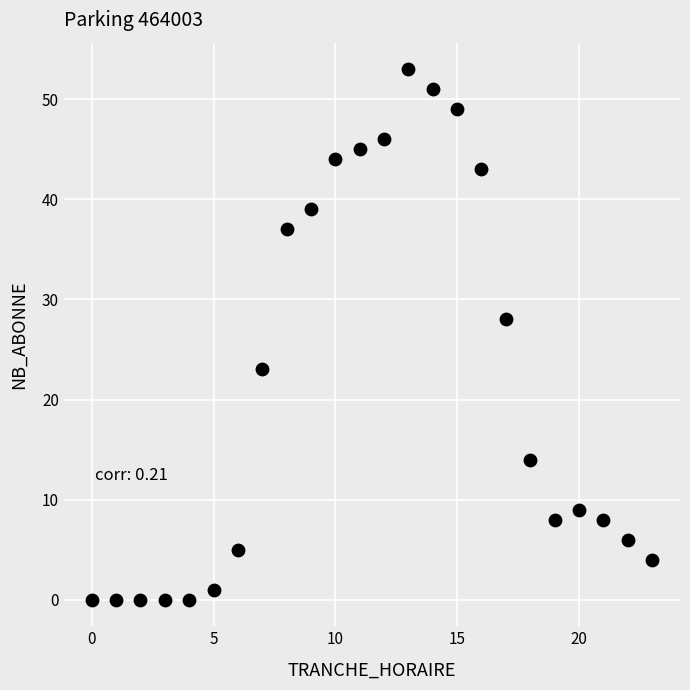

What is the range of X values (max minus min)?

23